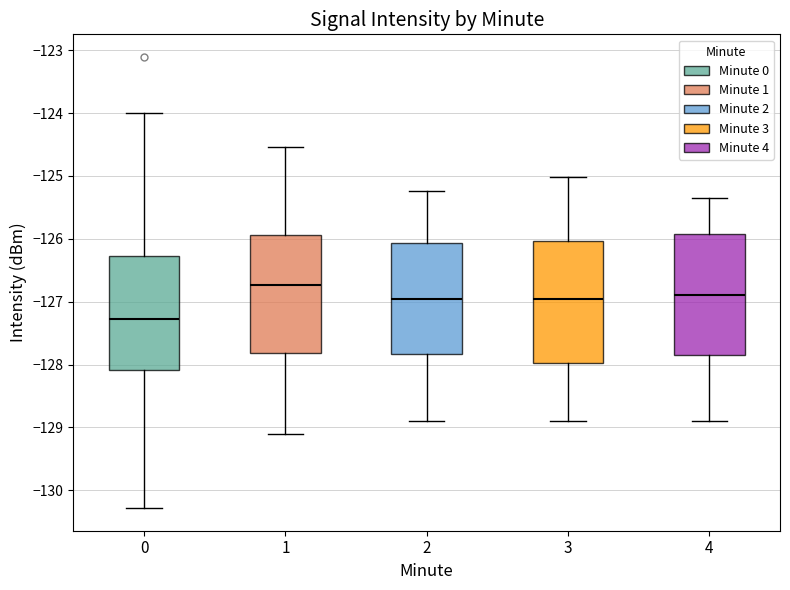

Reading left to right, transcribe this box plot: for each box, give where its median line is, the range the box spans, and where its two whiskers end, as read against the y-axis. The values are not printed on the chart, so give them approximately, as read against the axis.

0: median -127.3, box -128.1 to -126.3, whiskers -130.3 to -124.0
1: median -126.7, box -127.8 to -125.9, whiskers -129.1 to -124.5
2: median -127.0, box -127.8 to -126.1, whiskers -128.9 to -125.2
3: median -127.0, box -128.0 to -126.0, whiskers -128.9 to -125.0
4: median -126.9, box -127.8 to -125.9, whiskers -128.9 to -125.3